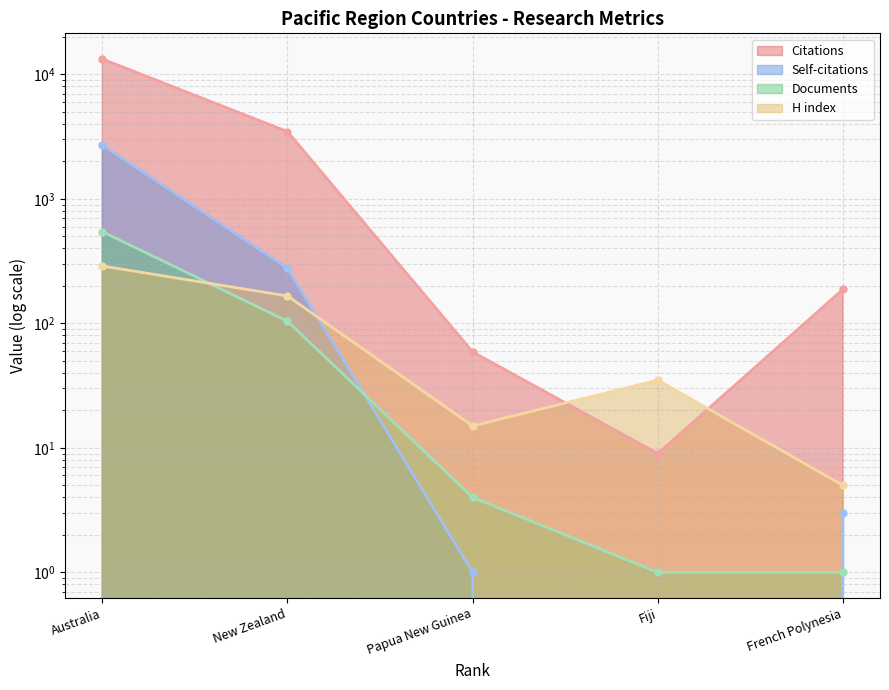

What are all the series names shown in the legend?

Citations, Self-citations, Documents, H index